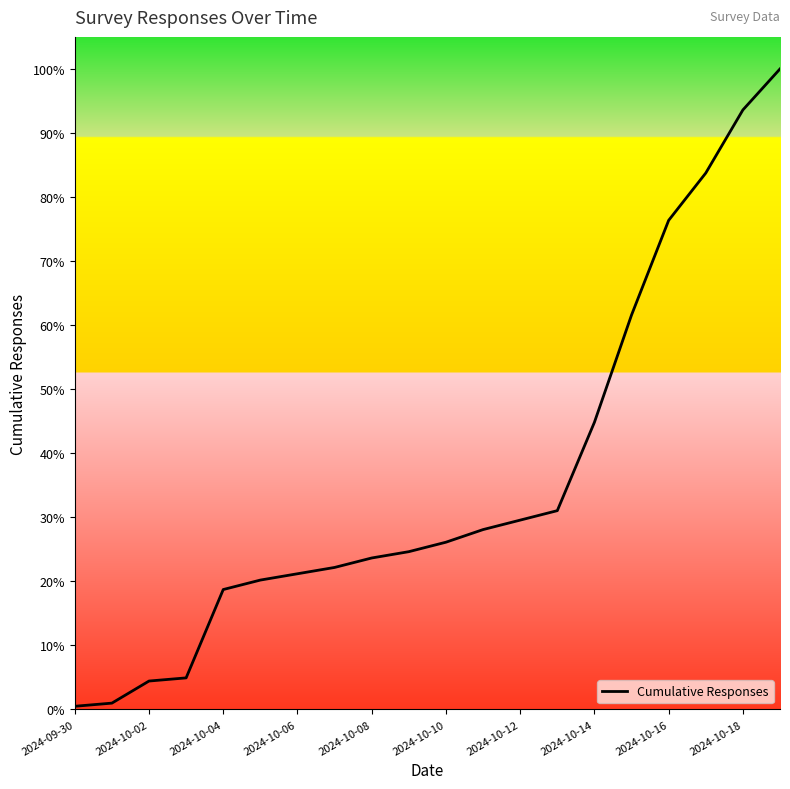

Does the chart have visible grid lines?

No